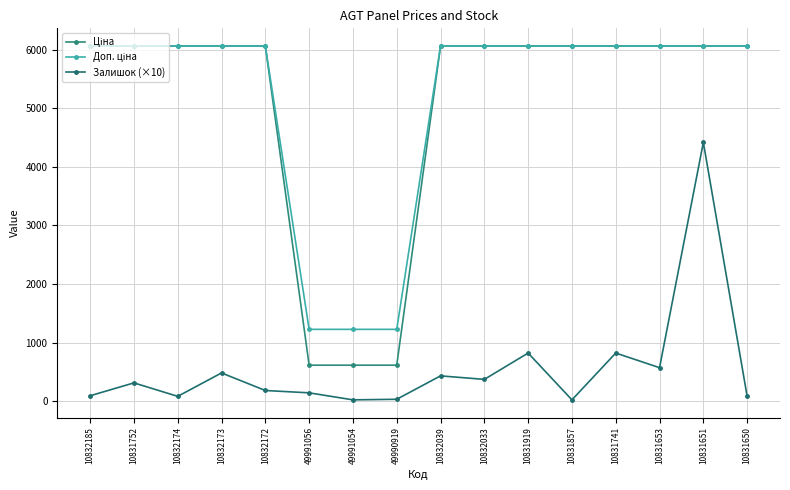

What position from the right is 10831653?

3